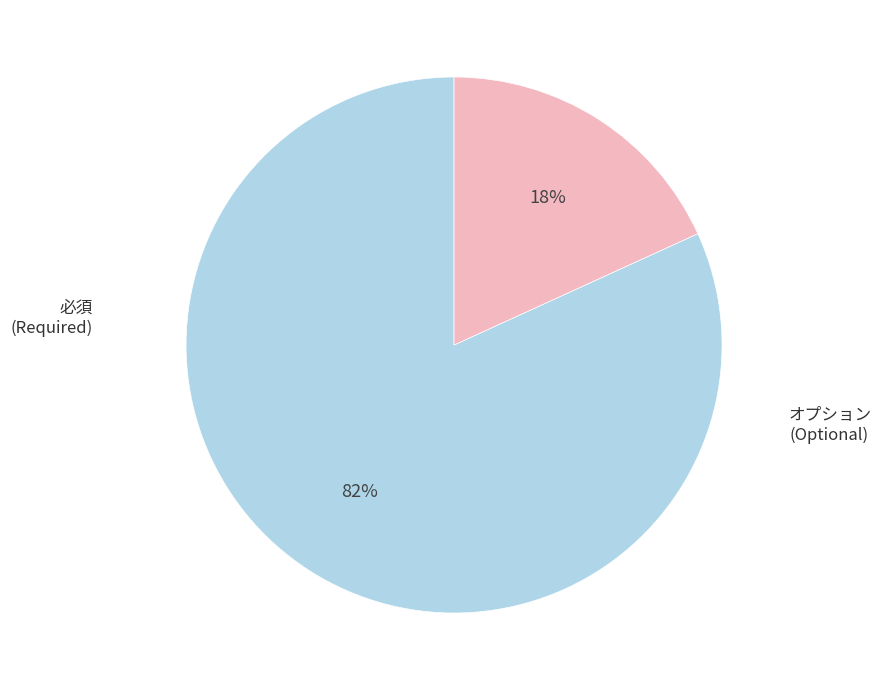

Does any single category account for the majority?

Yes